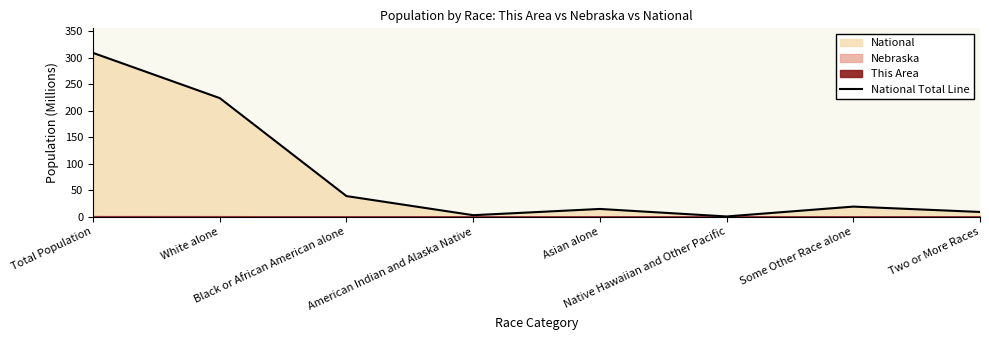

Count the number of values greater than 19.

4